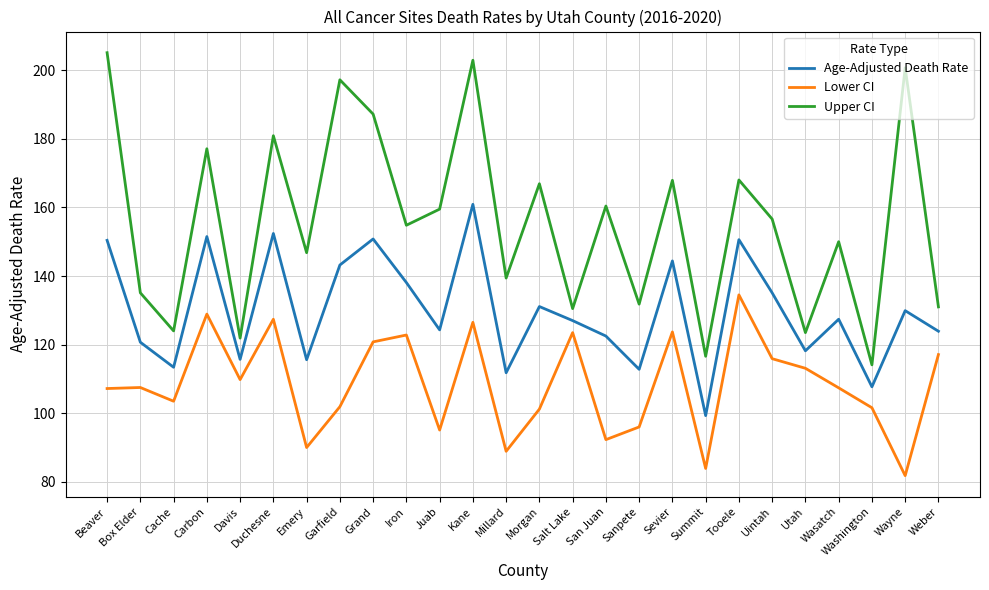

The Upper CI series shows 237.4 at Box Elder. True or false?

False